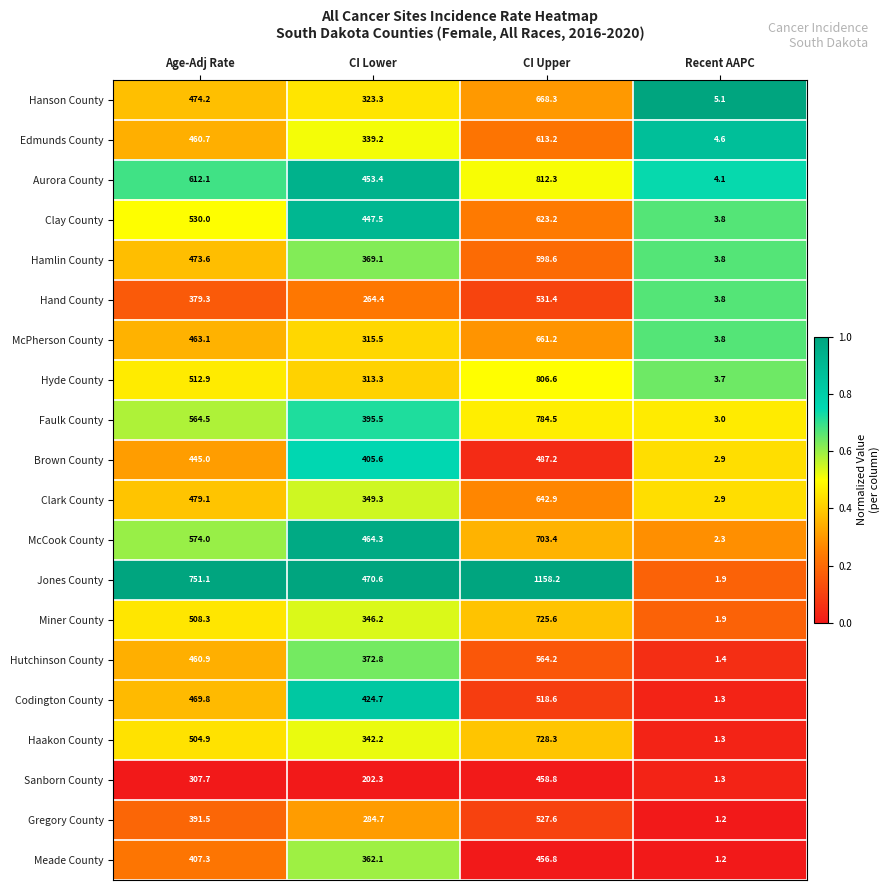

Is it true that Hanson County equals 474.2 at Age-Adj Rate?

True